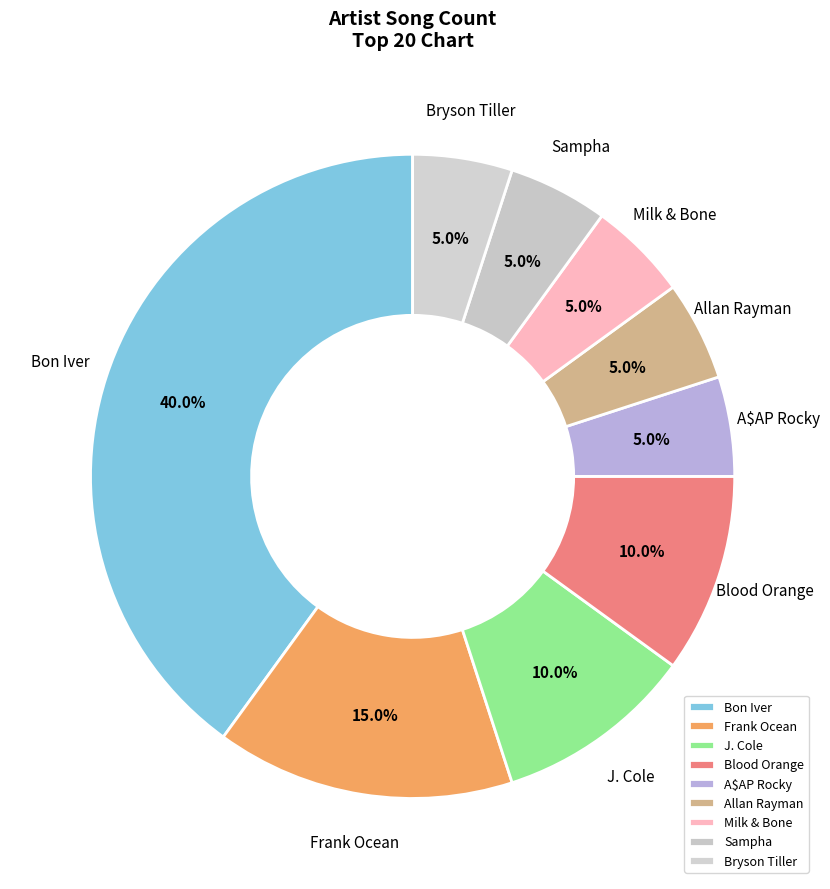

True or false: Bryson Tiller accounts for 5% of the total.

True